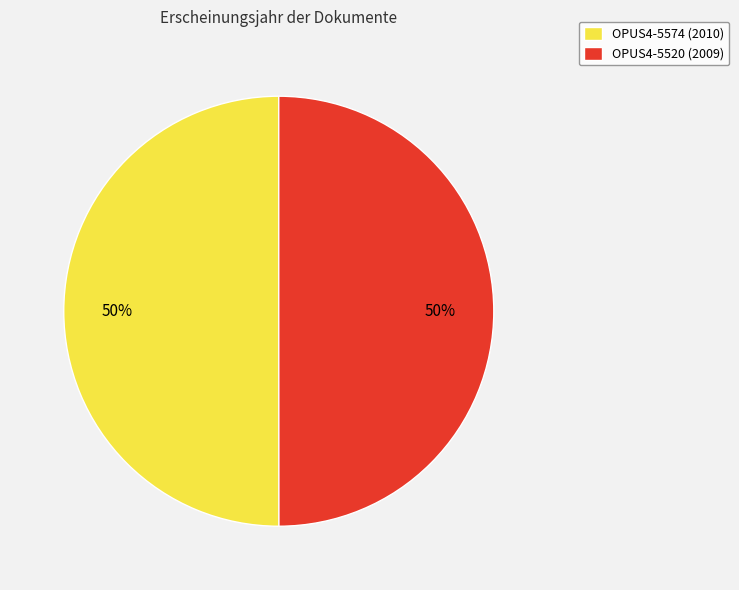

Is it true that OPUS4-5574 (2010) is 50% of the pie?

True